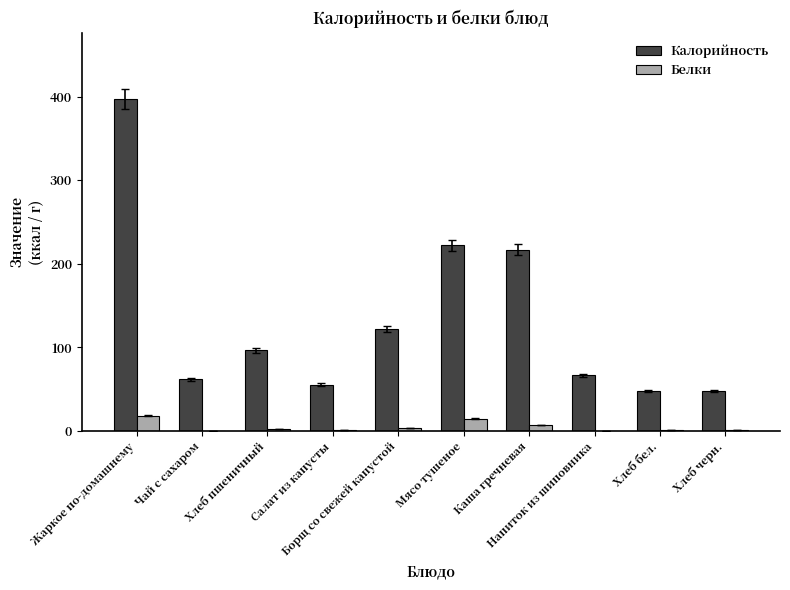

What is the sum of all Калорийность values?

1334.7